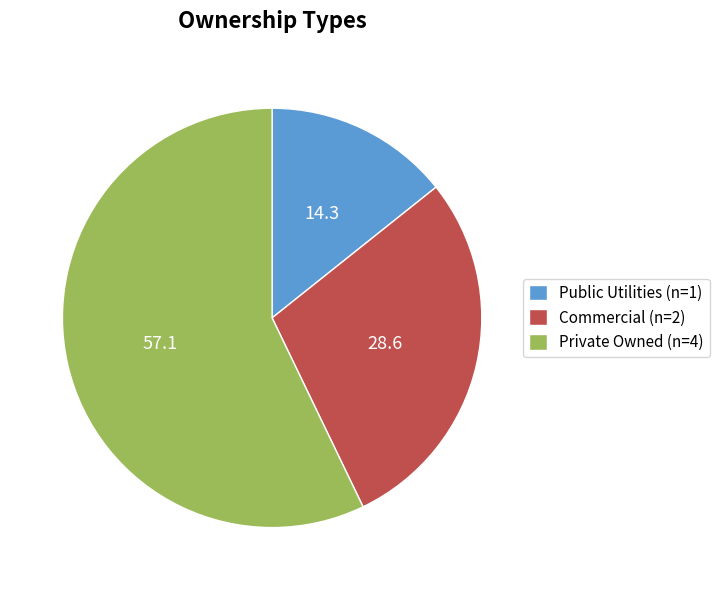

Does Private Owned (n=4) account for over 50% of the chart?

Yes